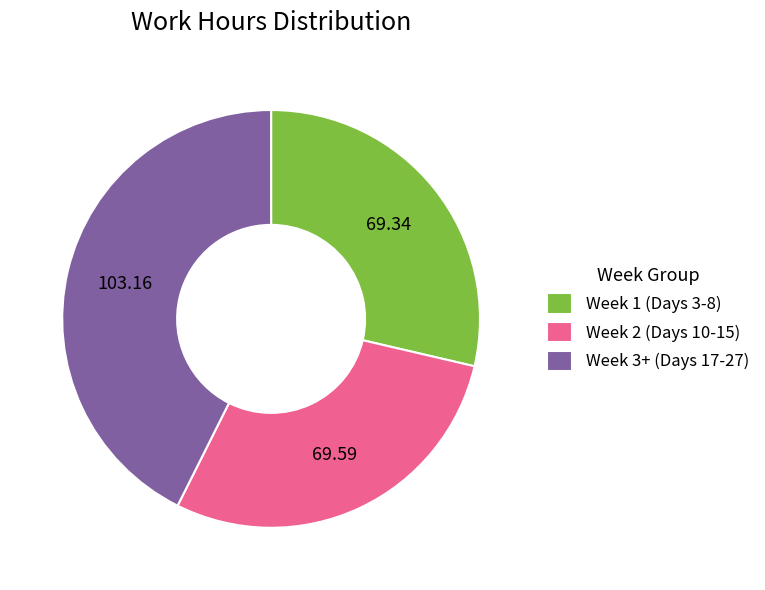

Count the number of slices in the pie.

3